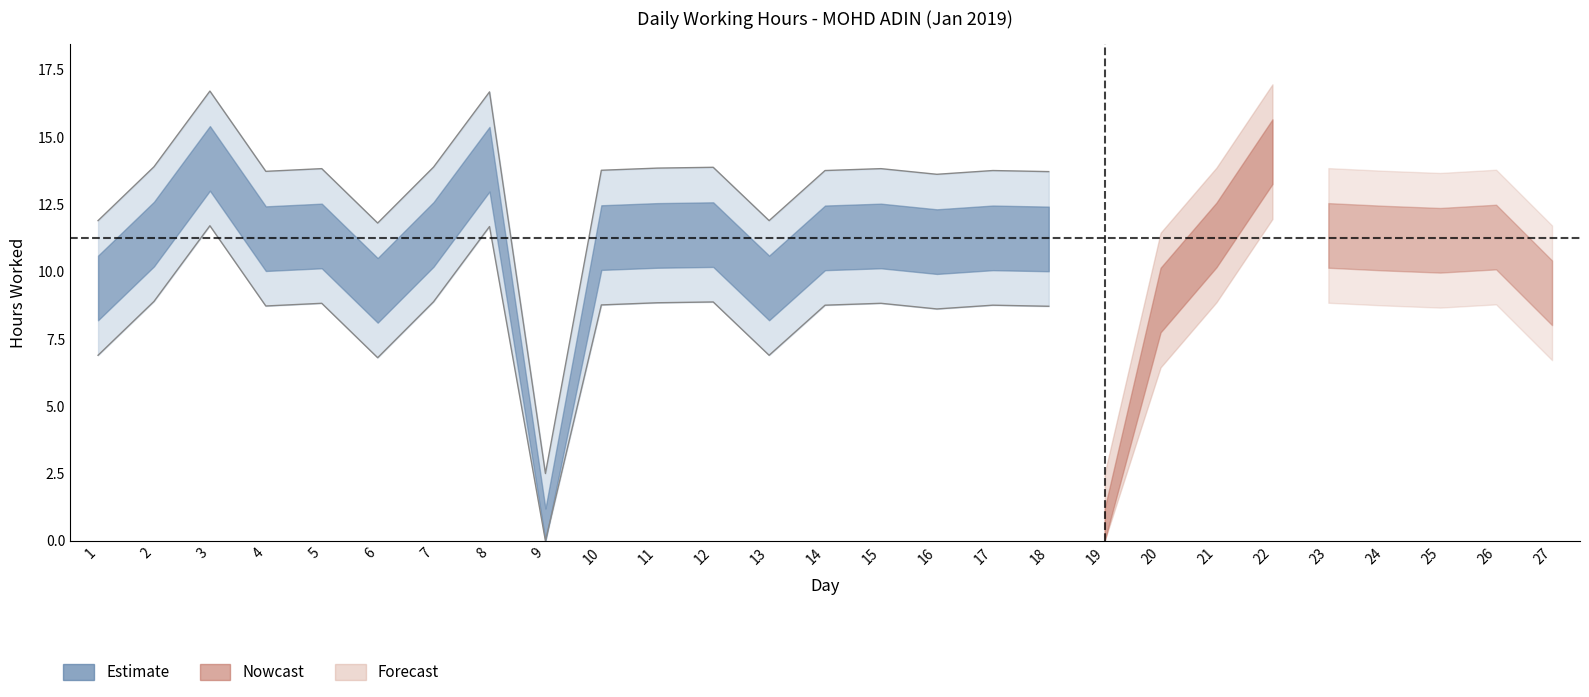

How many values exceed 11?

20